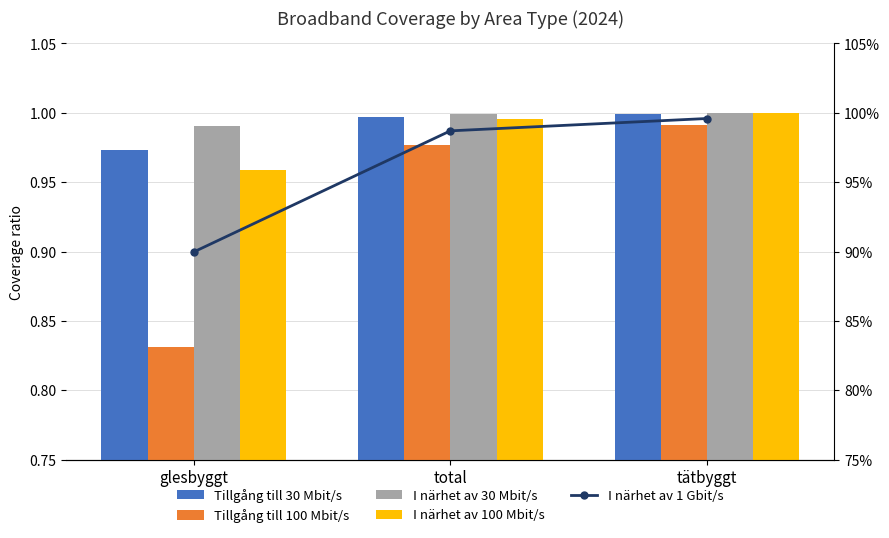

What is the label of the 2nd bar from the right?

total